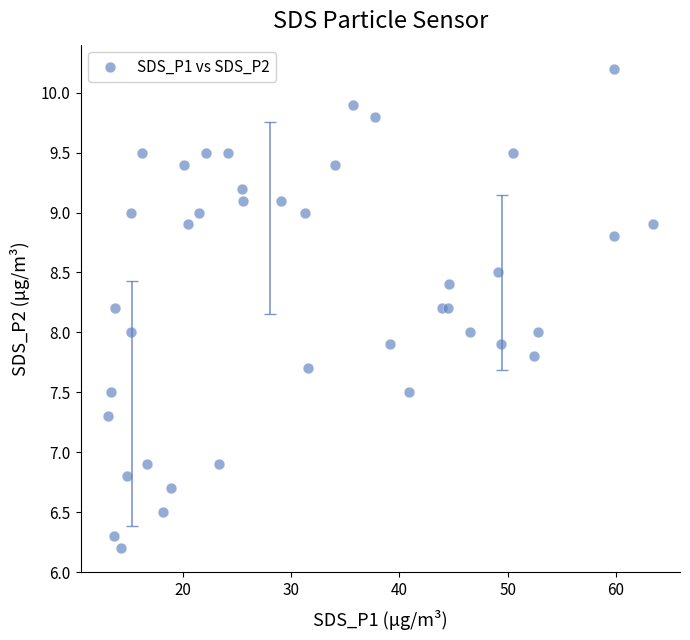

What is the range of X values (max minus min)?

50.3